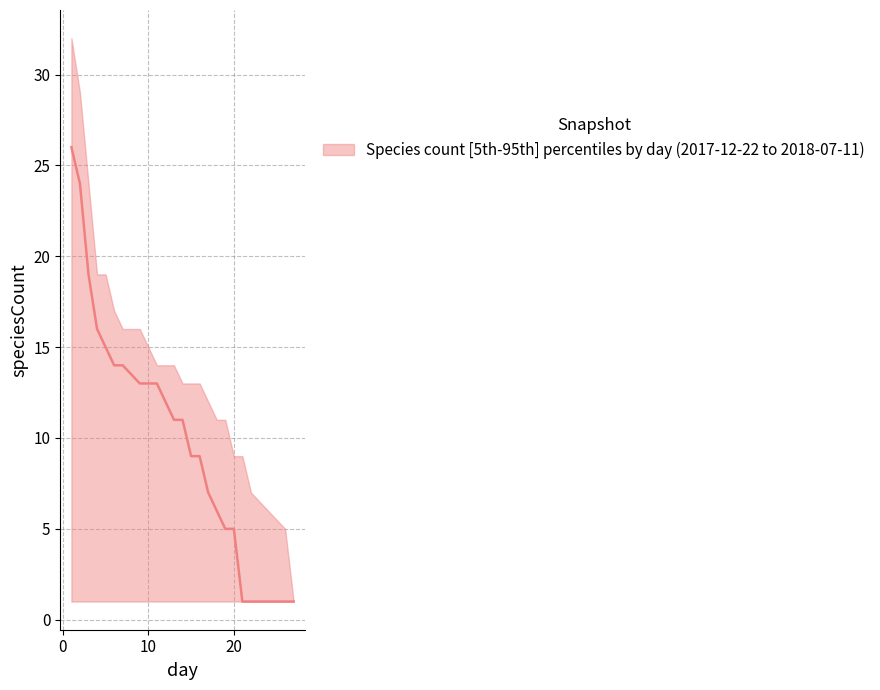

What is the value of the speciesCount_median point at the 2nd from the left?

24